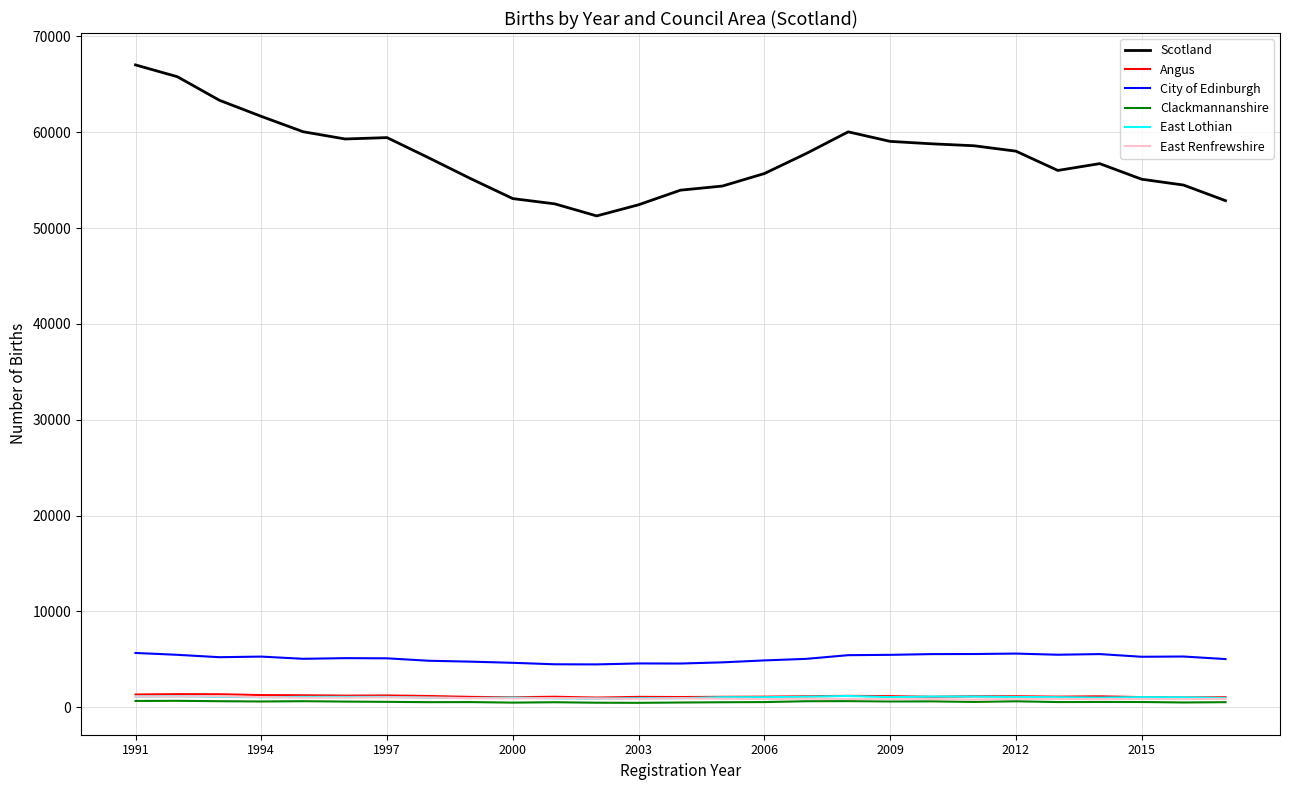

What are all the series names shown in the legend?

Scotland, Angus, City of Edinburgh, Clackmannanshire, East Lothian, East Renfrewshire